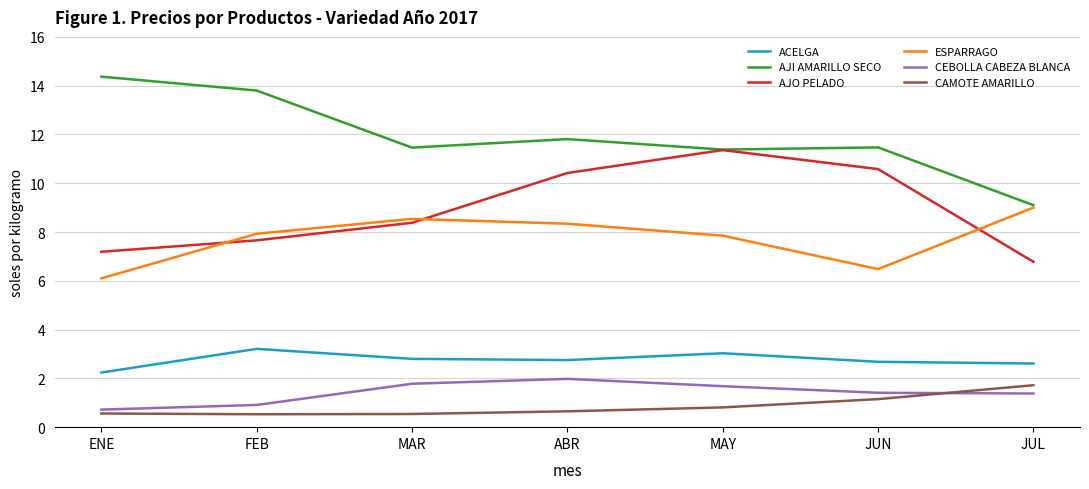

What is the sum of the ACELGA values at FEB and MAY?

6.2